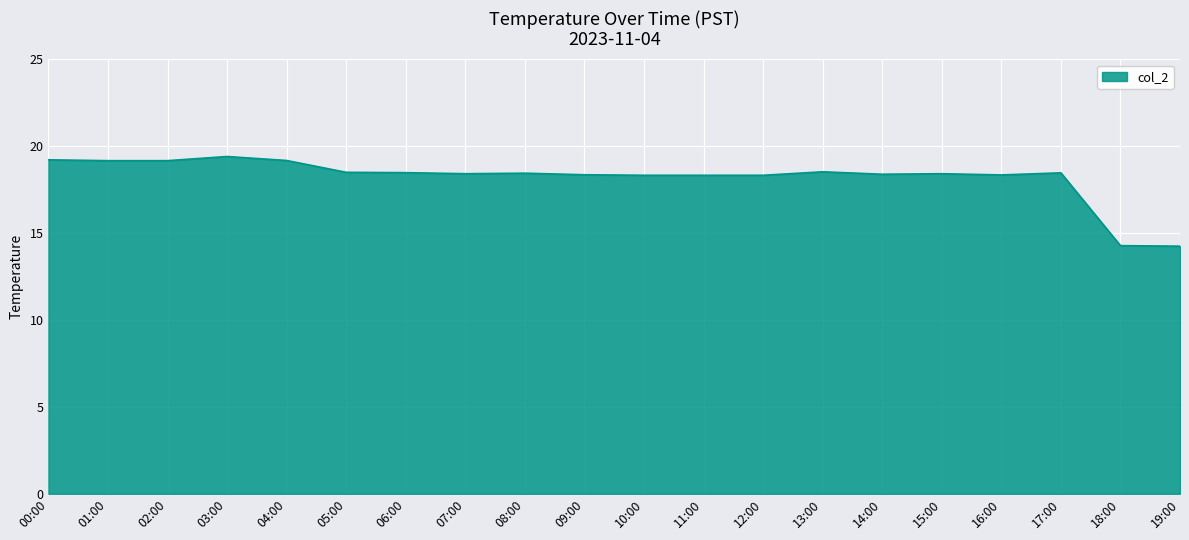

What is the difference between the maximum and minimum values?

5.2